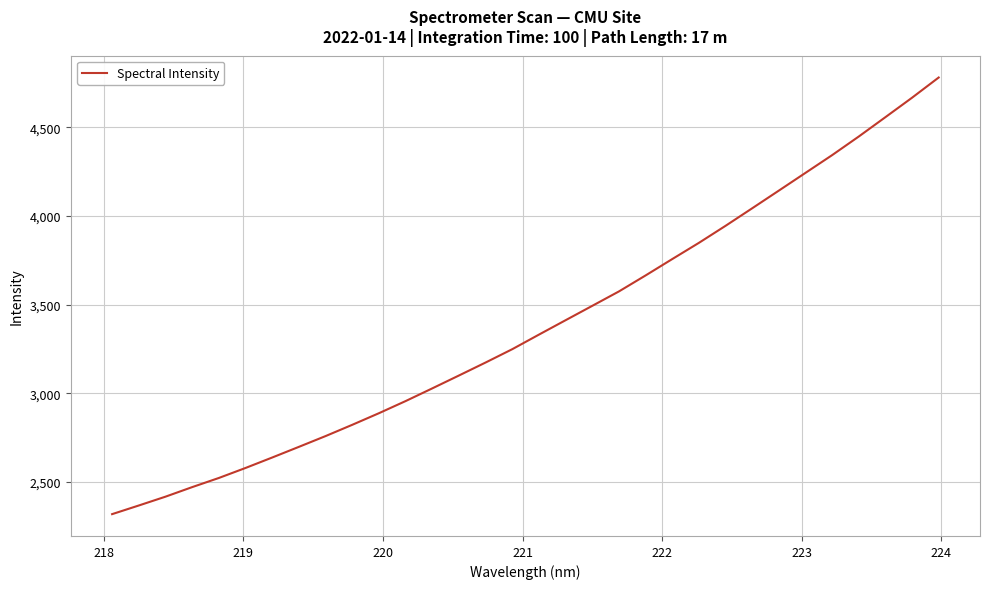

What is the difference between the maximum and minimum values?

2463.2